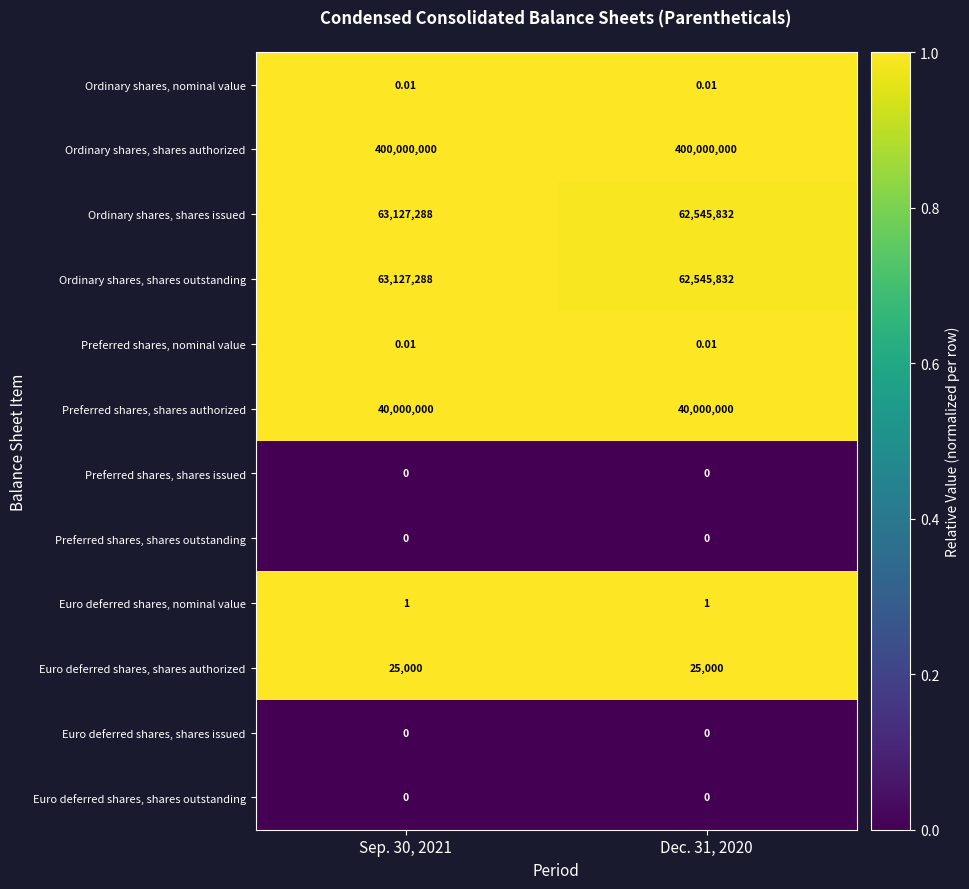

Is the value of Ordinary shares, nominal value at Sep. 30, 2021 greater than the value of Euro deferred shares, shares outstanding at Dec. 31, 2020?

Yes